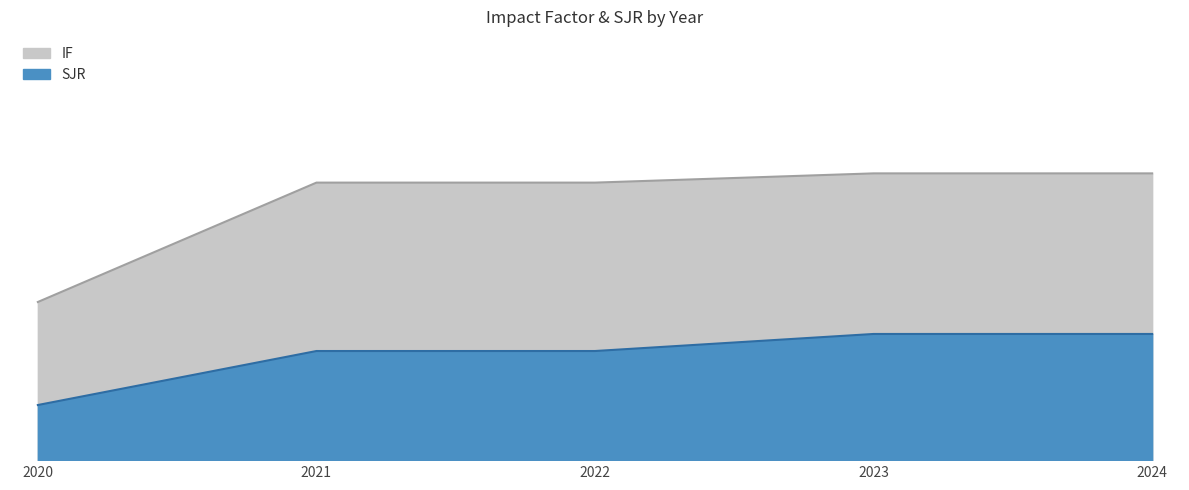

At which label is SJR closest to 1?

2020